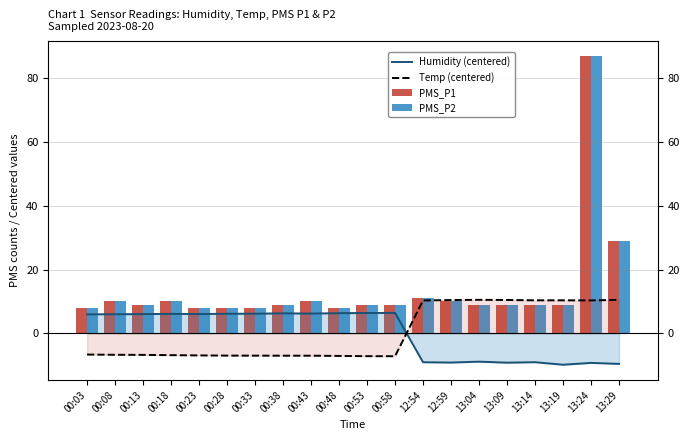

True or false: Humidity (centered) has a value of 6.0 at 00:13.

True